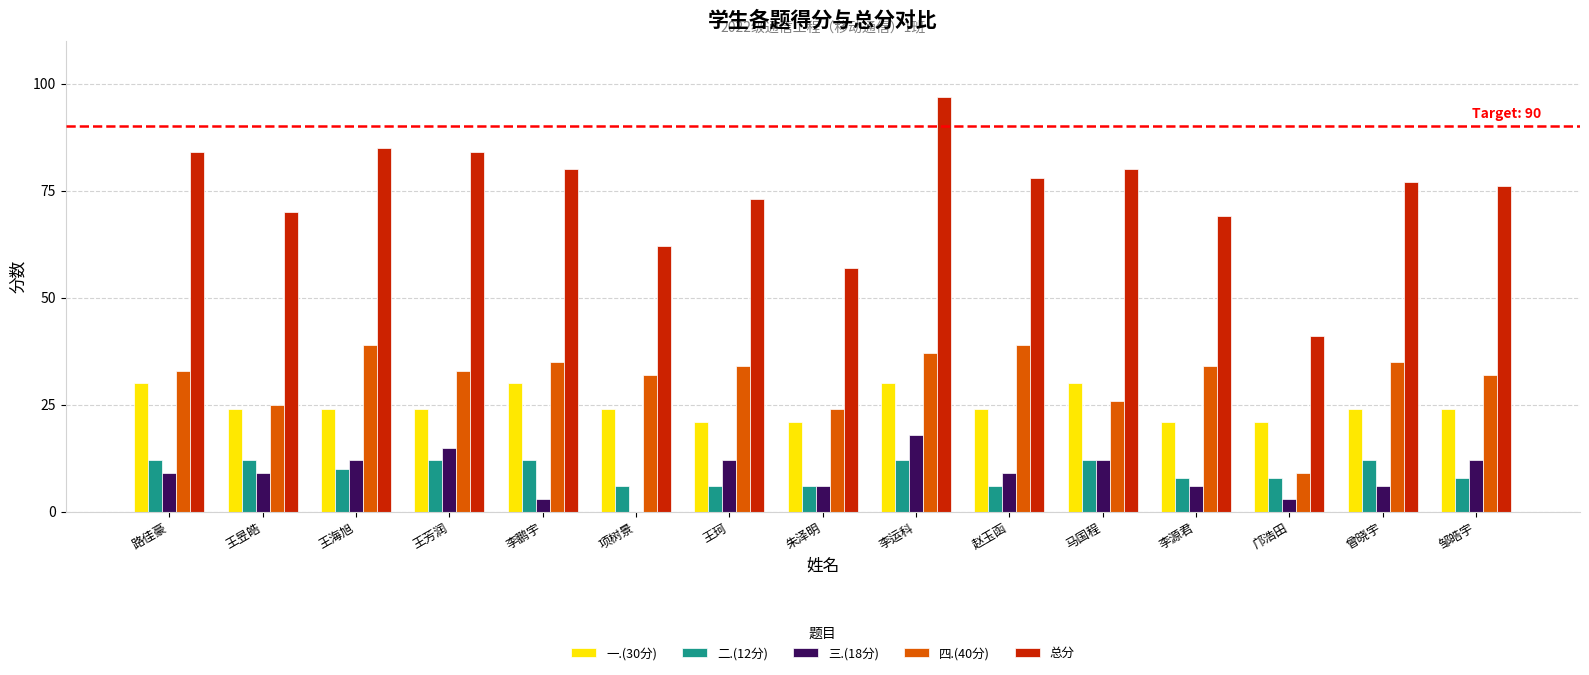

Where does the 一.(30分) series first go above 24?

路佳豪